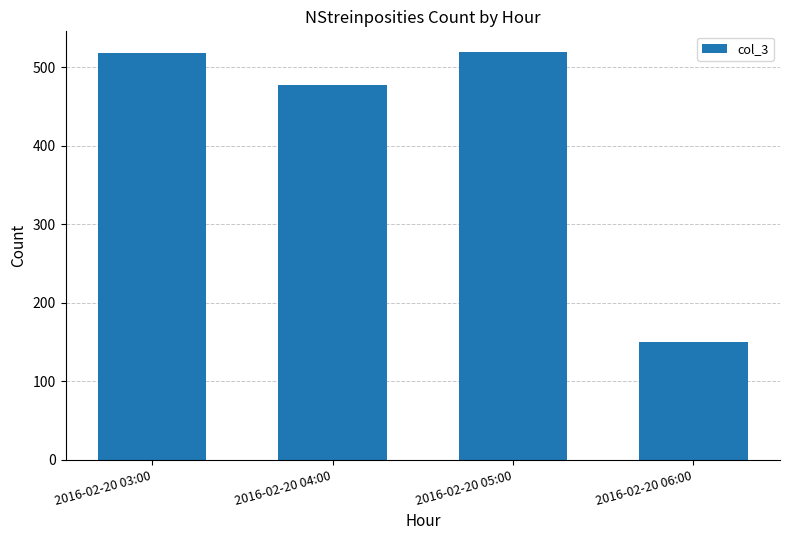

How many values are below 519?

2